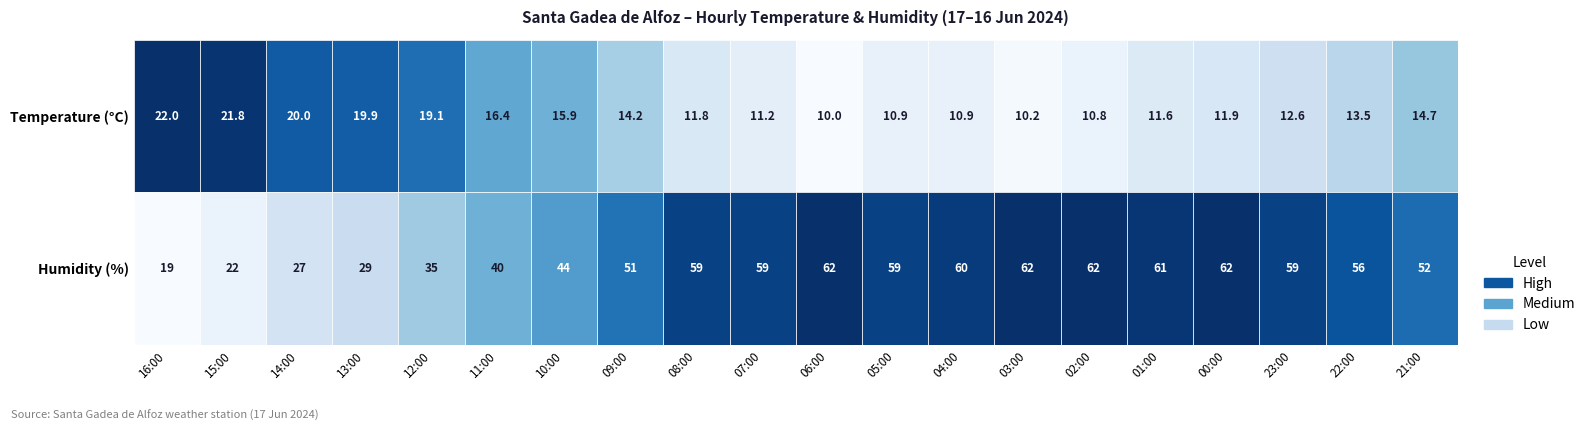

Reading left to right, what are all the values shown in this chart?

Temperature: 22.0	21.8	20.0	19.9	19.1	16.4	15.9	14.2	11.8	11.2	10.0	10.9	10.9	10.2	10.8	11.6	11.9	12.6	13.5	14.7
Humidity: 19.0	22.0	27.0	29.0	35.0	40.0	44.0	51.0	59.0	59.0	62.0	59.0	60.0	62.0	62.0	61.0	62.0	59.0	56.0	52.0